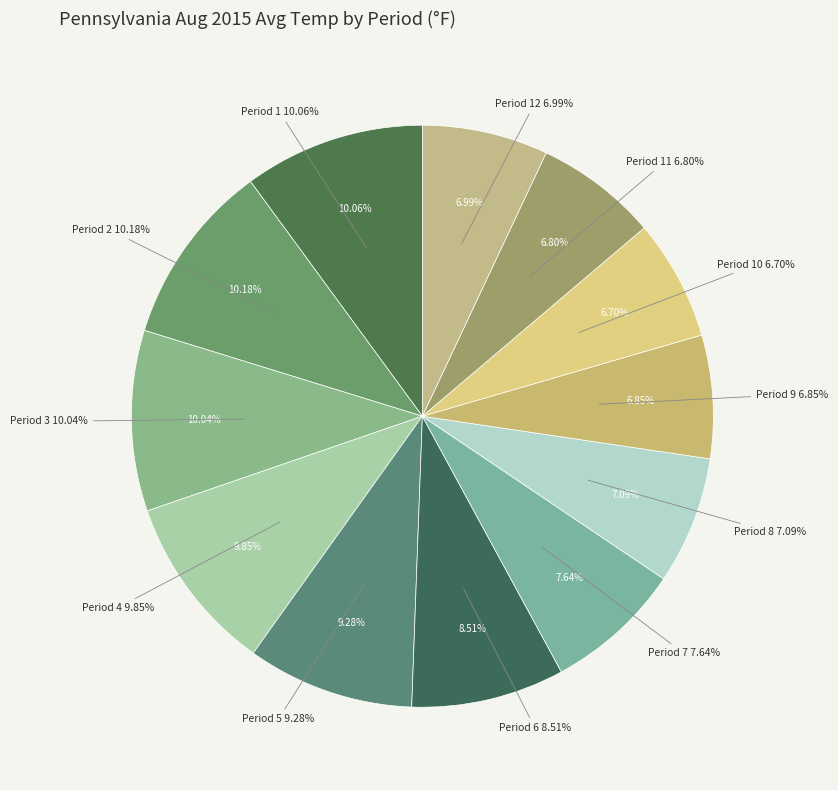

Which slice is the smallest?

Period 10